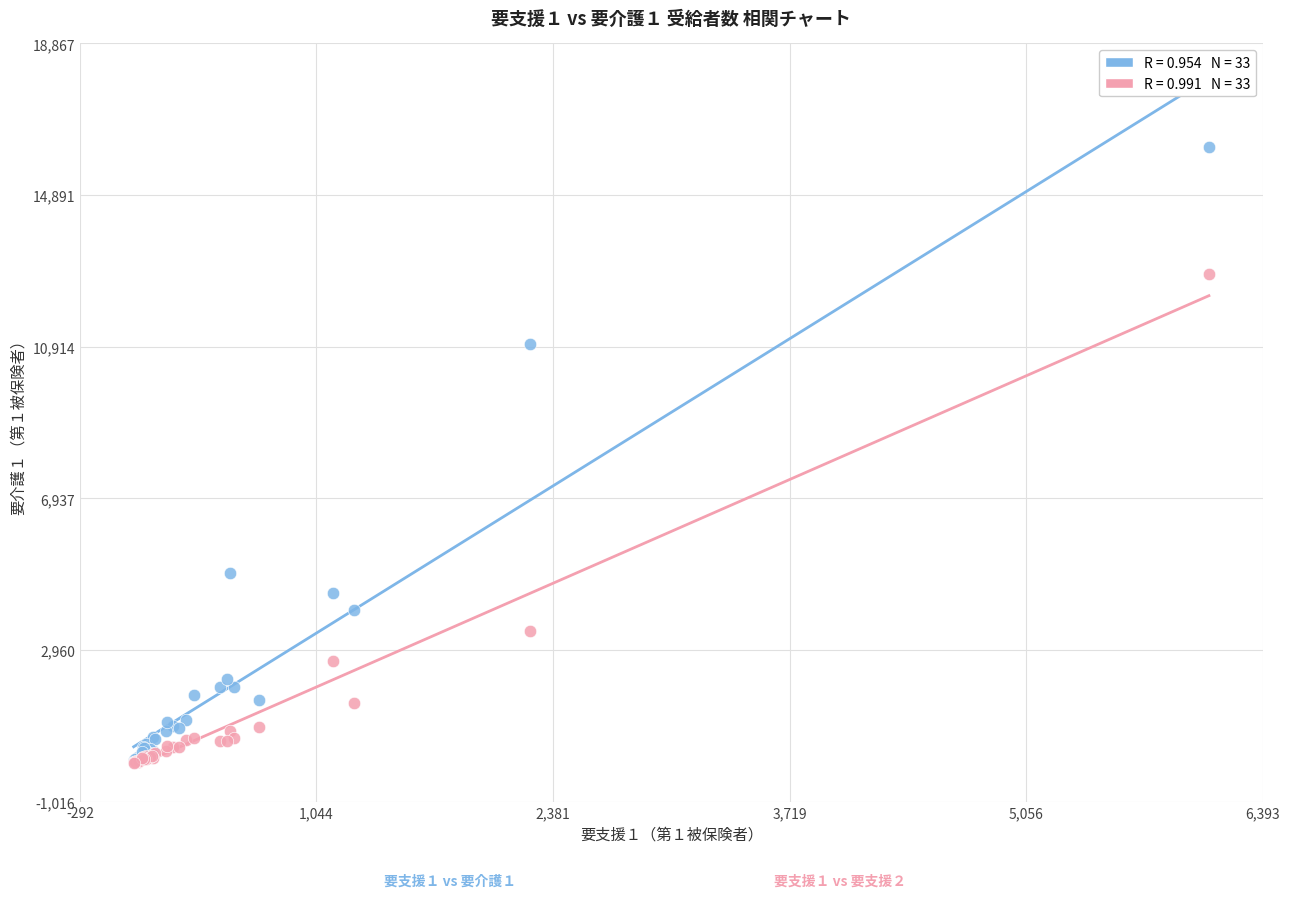

Across all series, what Y value is closest to 8082?

10981